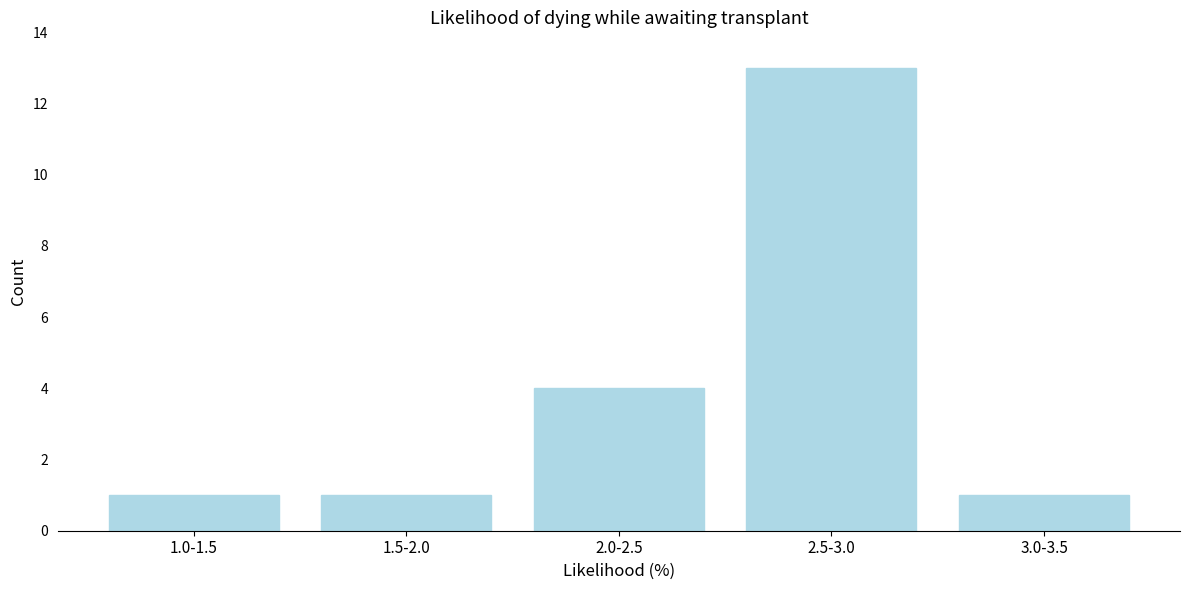

Reading right to left, transcribe all the data shown in this chart.

3.0-3.5=1	2.5-3.0=13	2.0-2.5=4	1.5-2.0=1	1.0-1.5=1